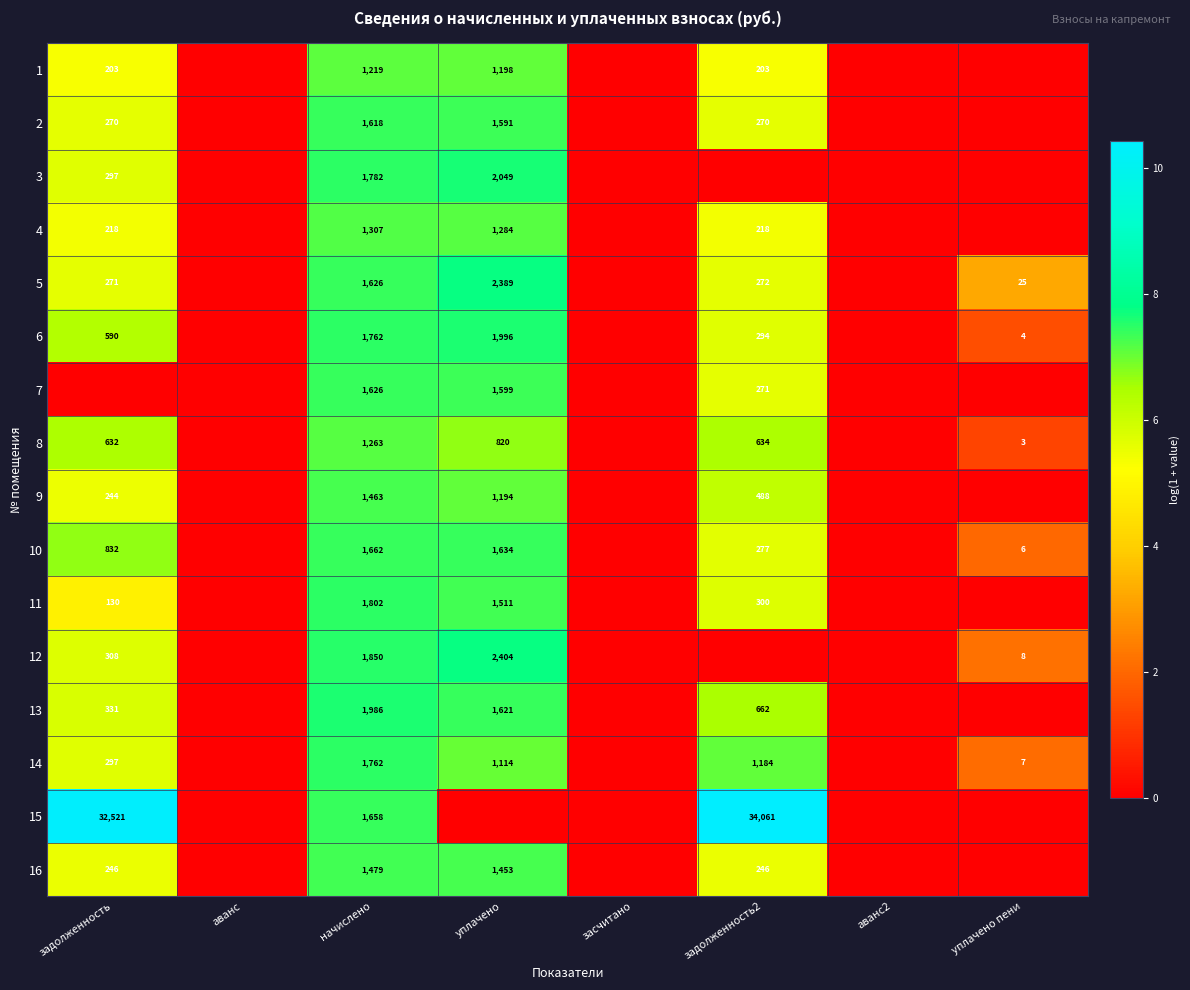

The 6 series shows 4 at уплачено пени. True or false?

True